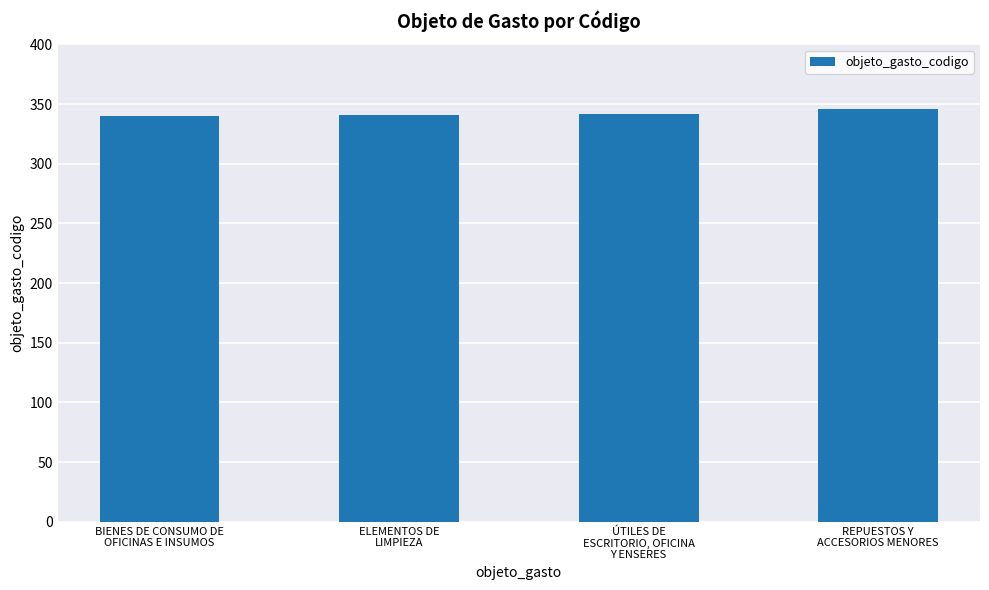

What is the label of the 2nd bar from the left?

ELEMENTOS DE
LIMPIEZA